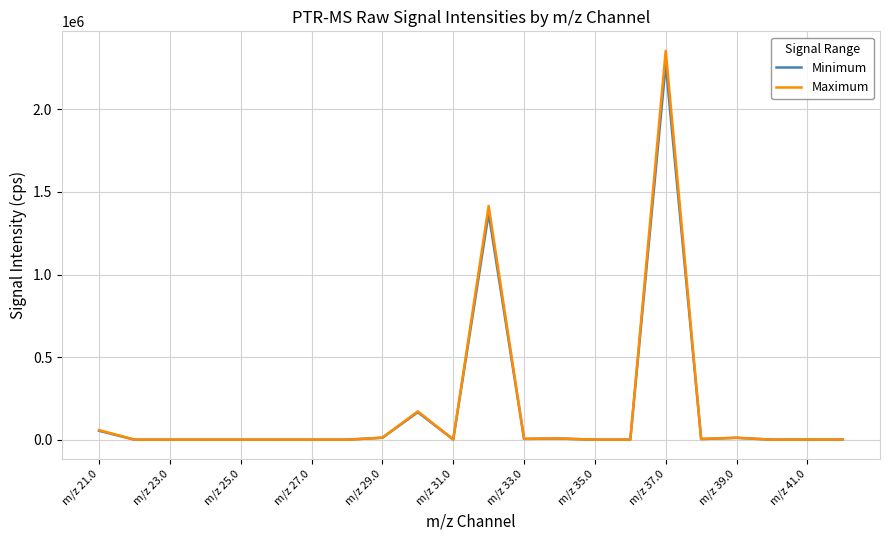

What is the difference between the second highest and second lowest values in the Minimum series?

1370319.4